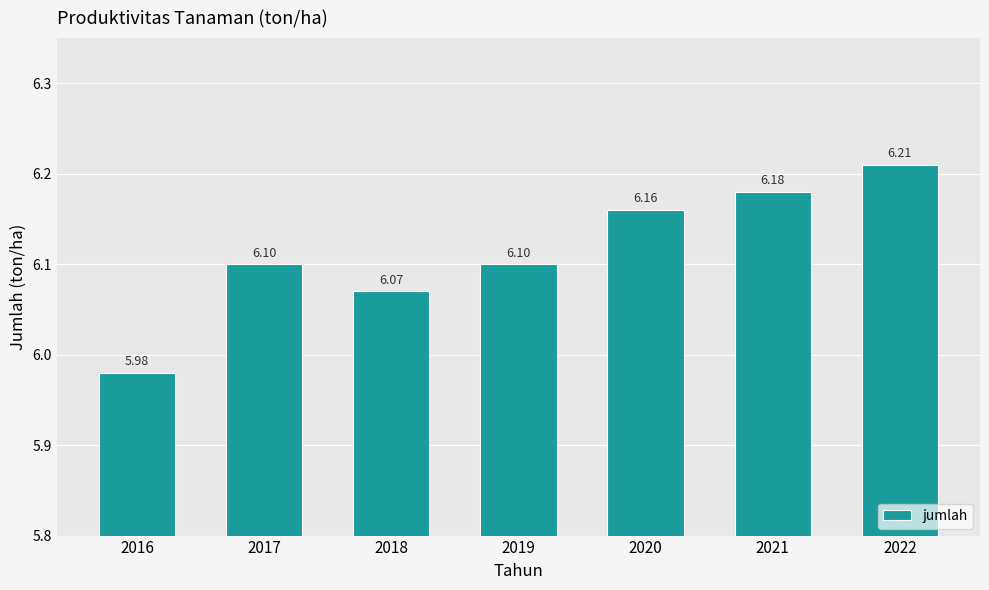

What is the smallest value displayed?

6.0